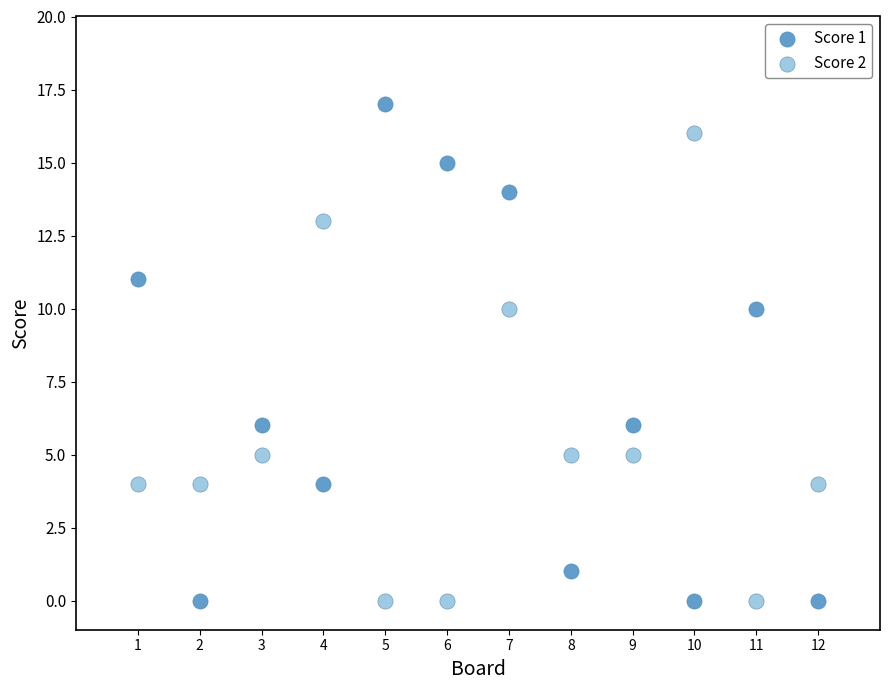

Which series reaches the maximum Y coordinate?

Score 1